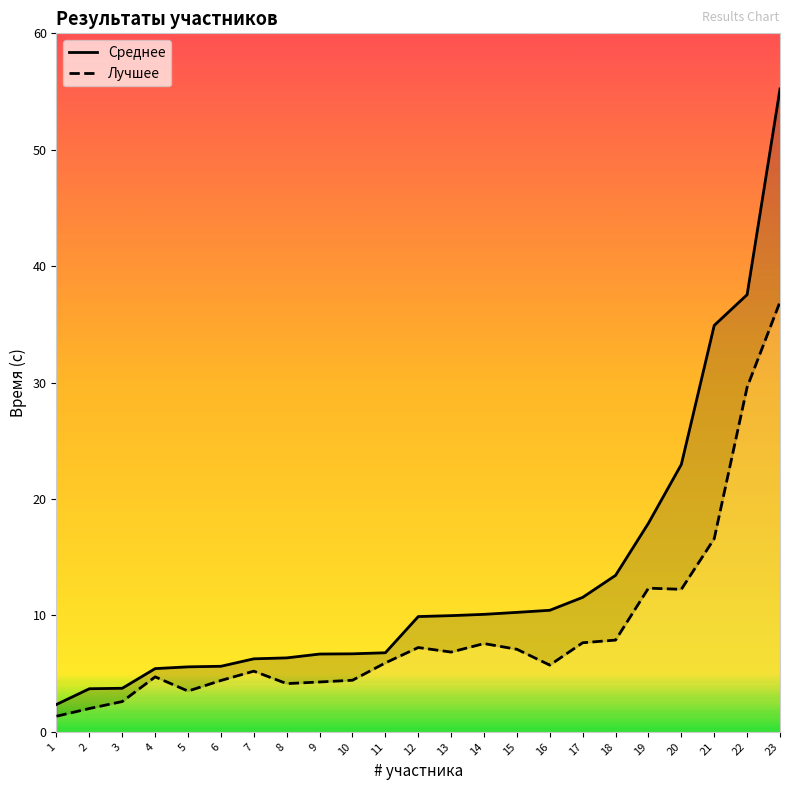

What is the value of the Среднее point at the 8th from the left?

6.3